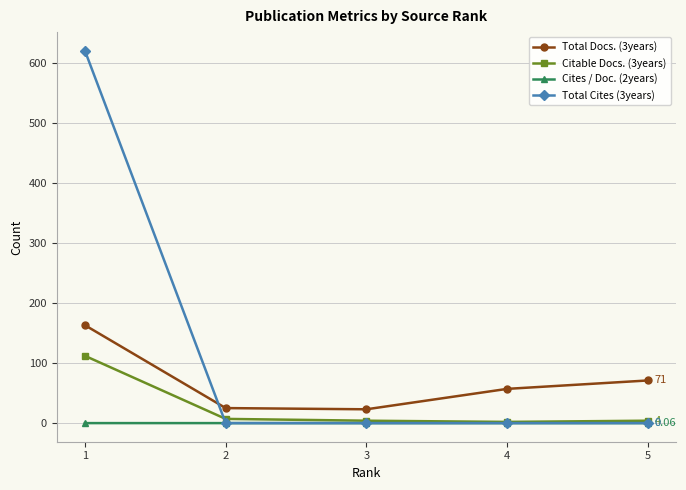

What are all the series names shown in the legend?

Total Docs. (3years), Citable Docs. (3years), Cites / Doc. (2years), Total Cites (3years)